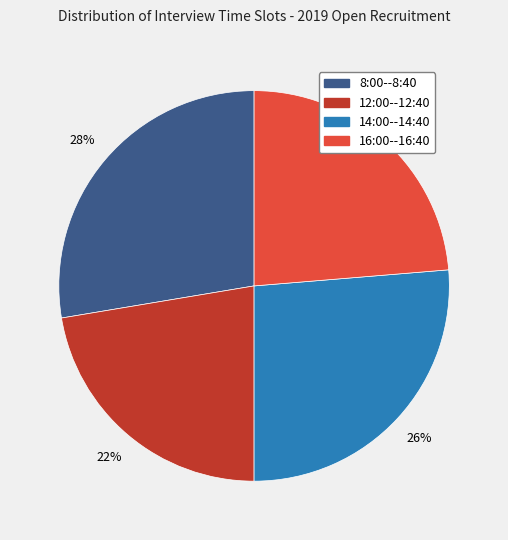

Which category has the smallest portion of the pie?

12:00--12:40